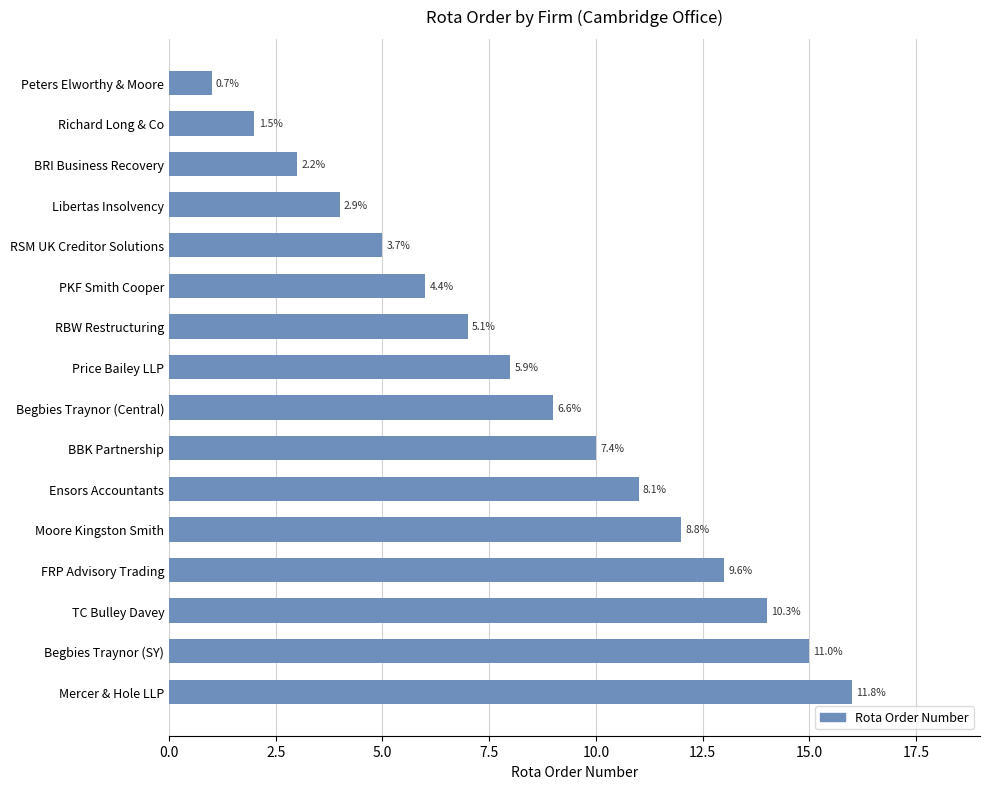

How many bars are there in total?

16